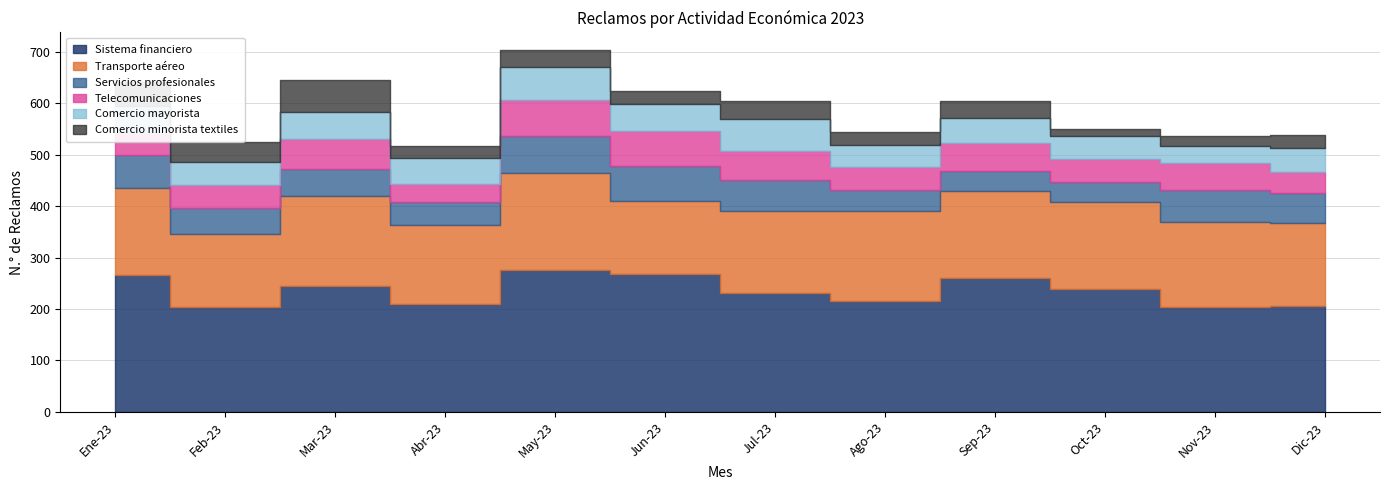

Where is Servicios profesionales nearest to the value 55?

Feb-23